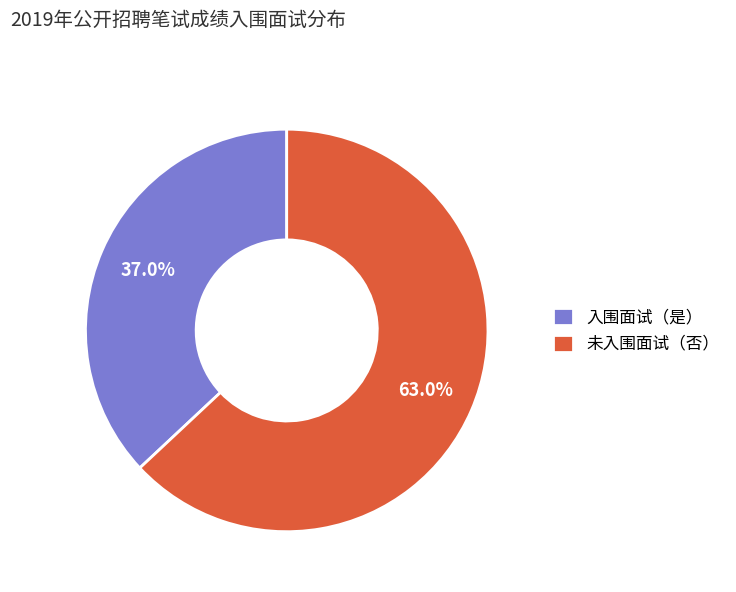

Rank the categories by value from lowest to highest.

入围面试（是）, 未入围面试（否）